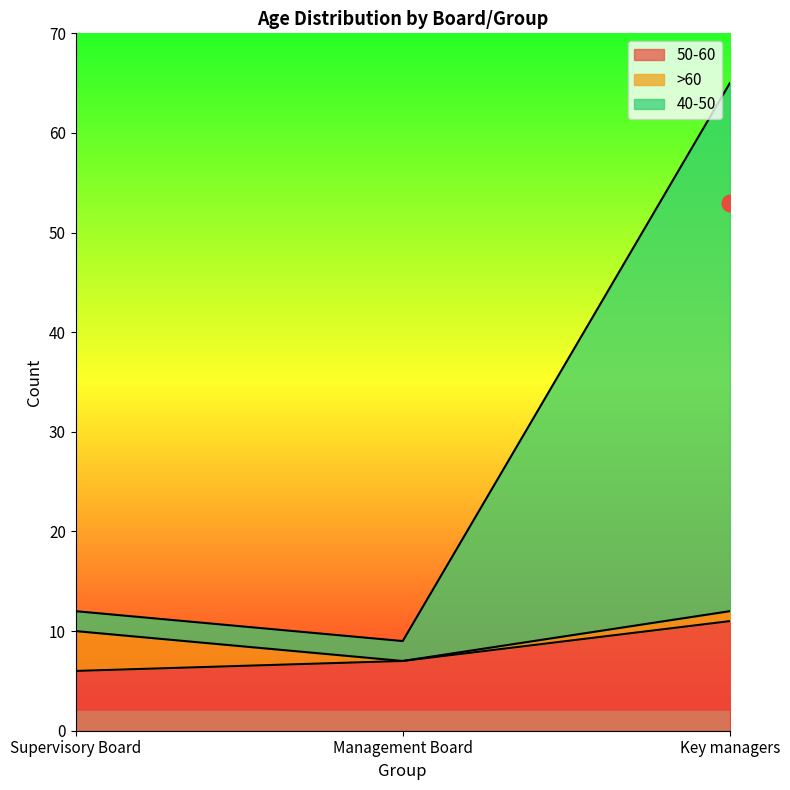

At which label does 50-60 reach its peak?

Key managers